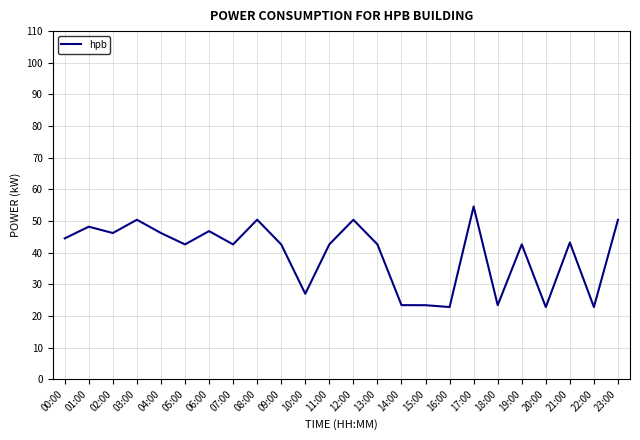

The chart shows a value of 26.0 at 21:00. True or false?

False